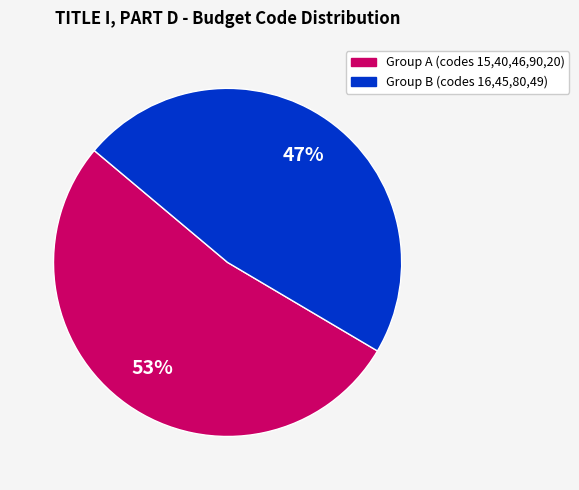

To the nearest percent, what is the average slice percentage?

50%